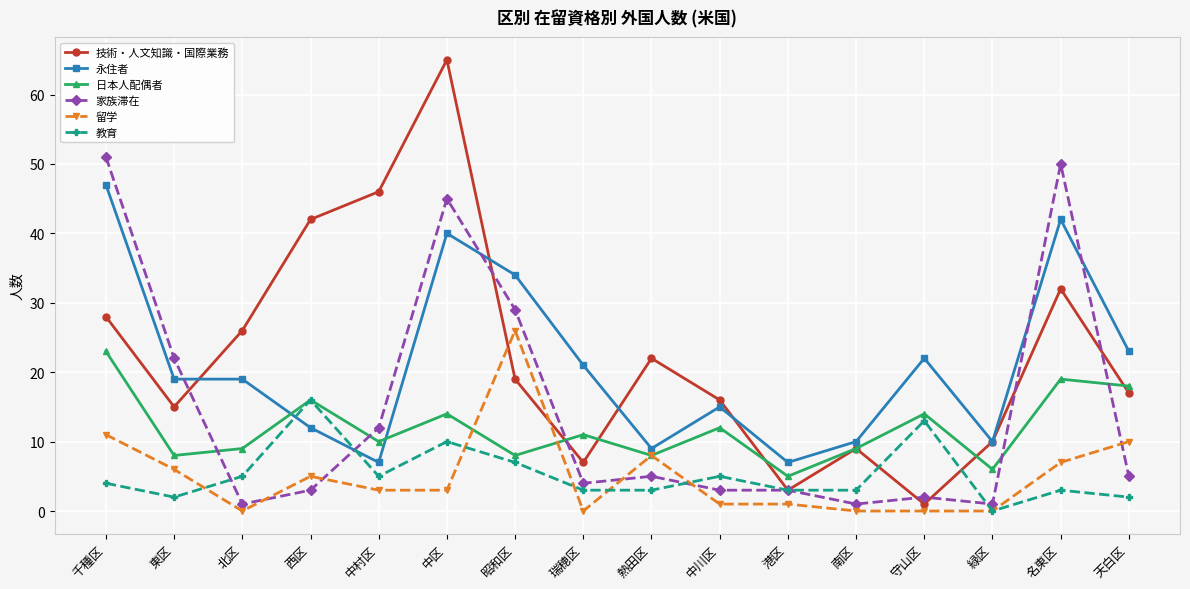

After their last crossing, which series has the higher values: 留学 or 技術・人文知識・国際業務?

技術・人文知識・国際業務